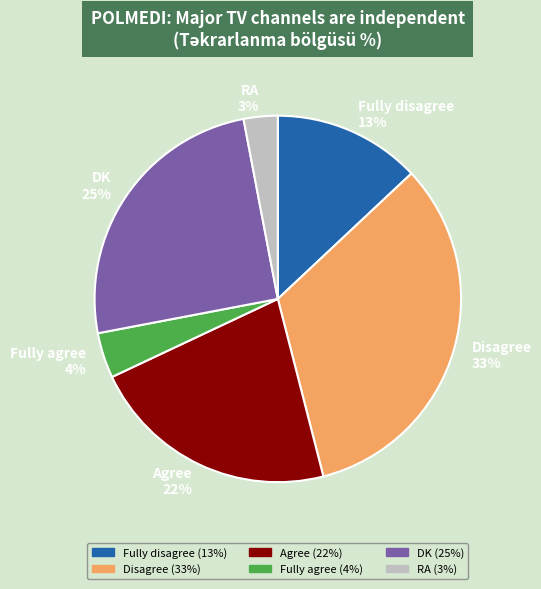

How many slices are in this pie chart?

6